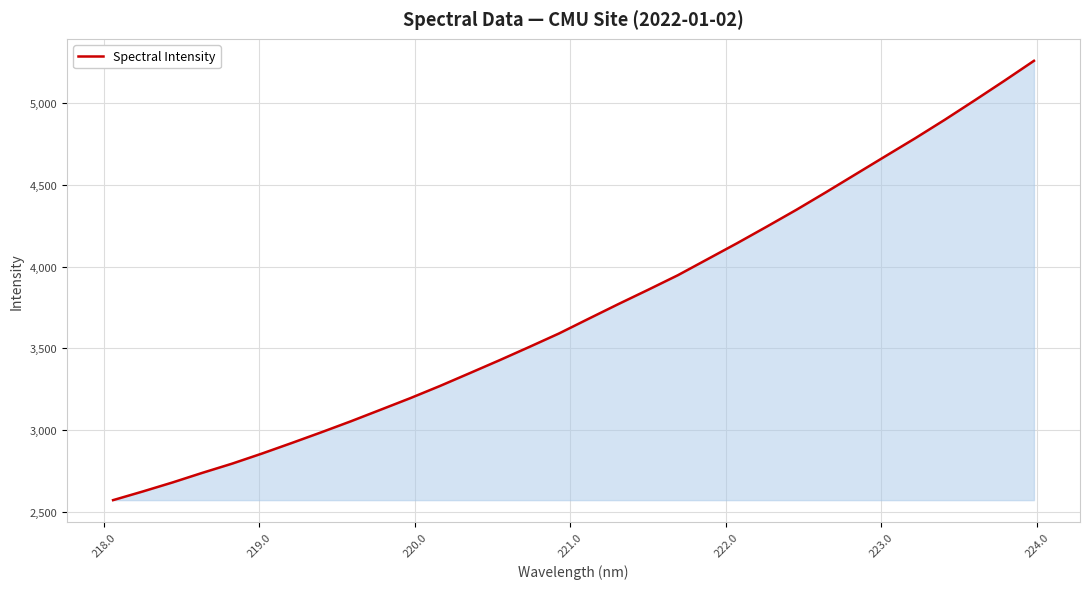

What is the difference between the maximum and minimum values?

2685.6